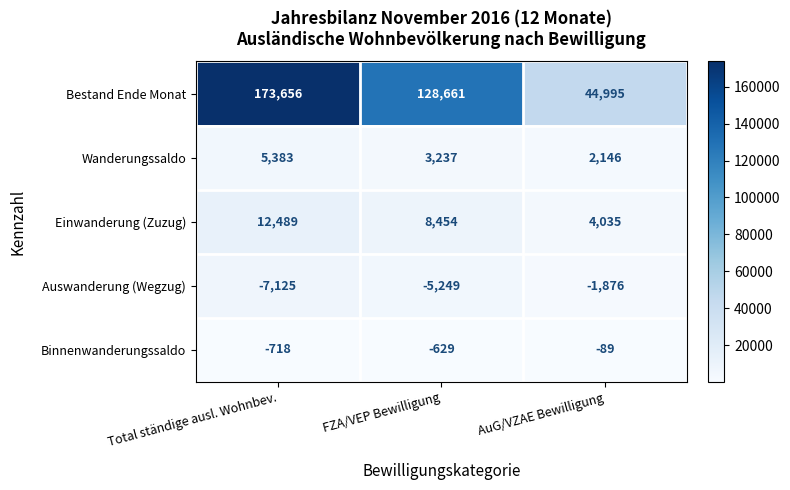

Which series has the largest range (max minus min)?

Bestand Ende Monat